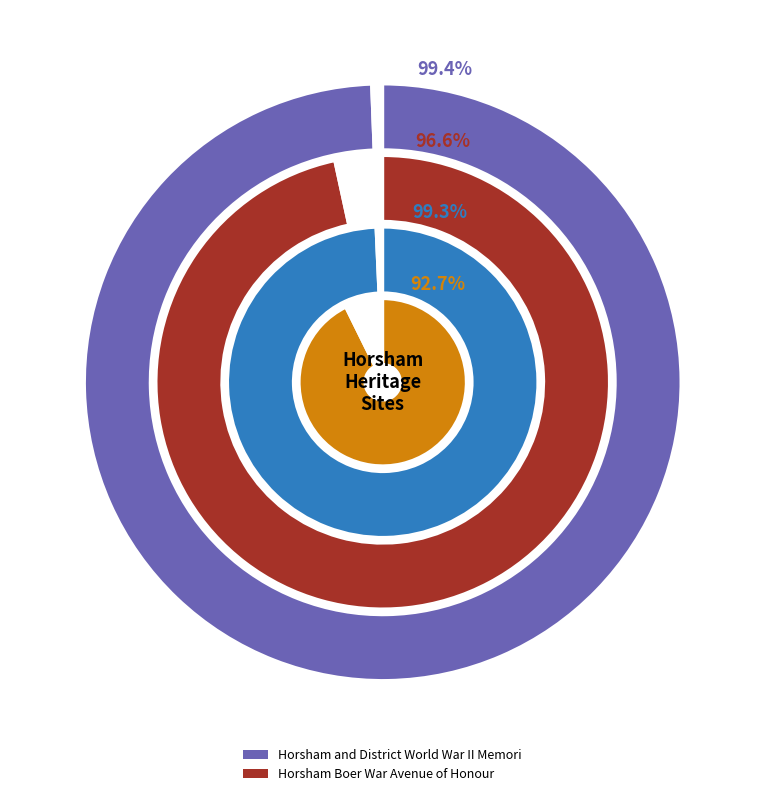

The Horsham Boer War Avenue of Honour slice represents 36% of the pie. True or false?

False